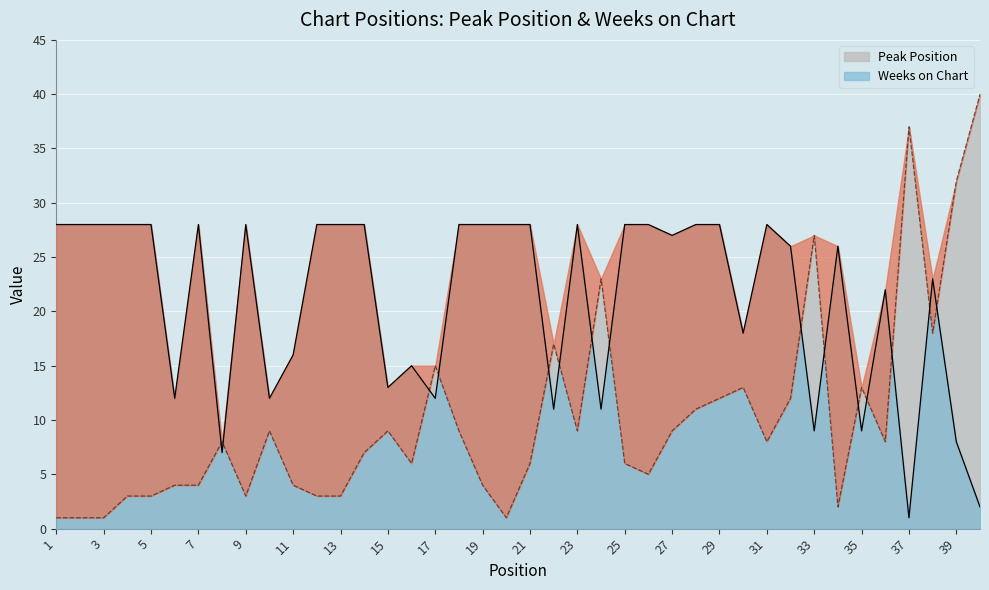

Is it true that Weeks on Chart equals 36 at 3?

False